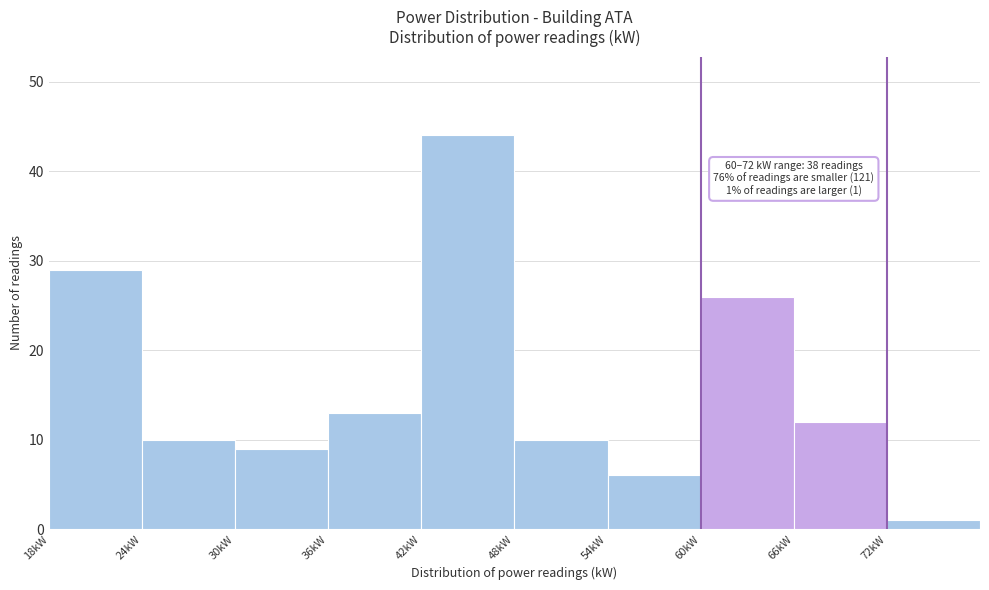

Over which range of the x-axis is the bar tallest?

42 to 48